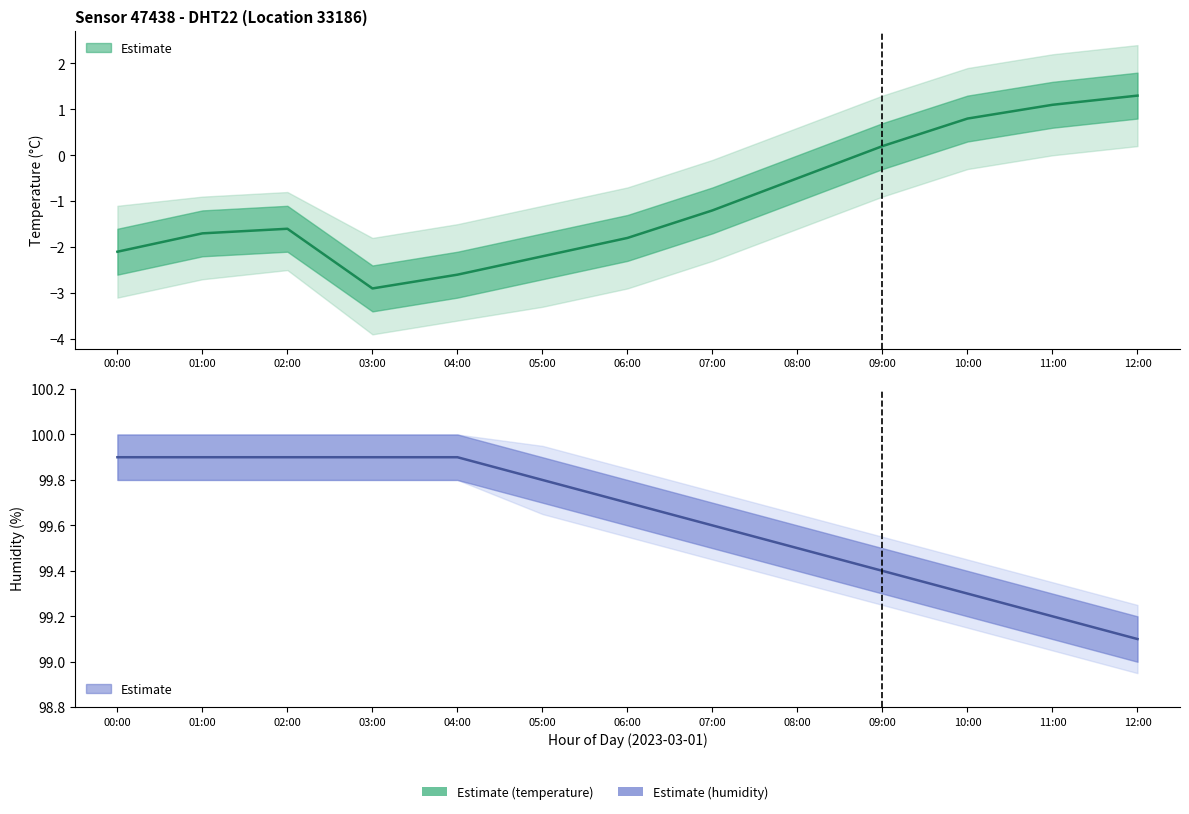

List the series in order of their peak value, highest first.

humidity_upper, humidity, humidity_lower, temperature_upper, temperature, temperature_lower